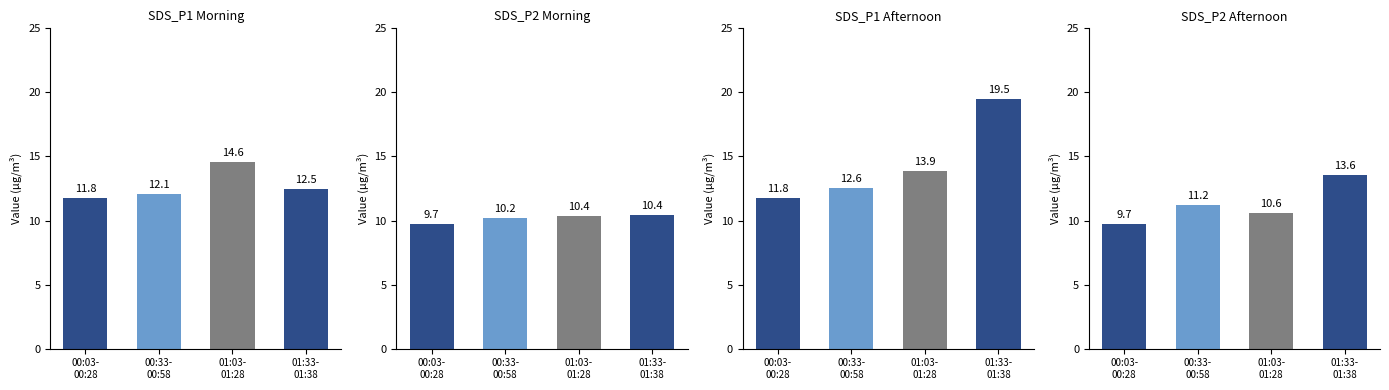

At which category is the sum across all series the highest?

01:33-
01:38